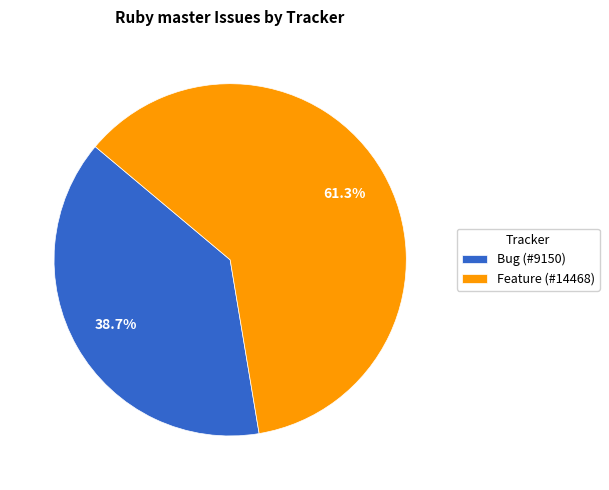

To the nearest percent, what percentage of the pie is Bug?

39%